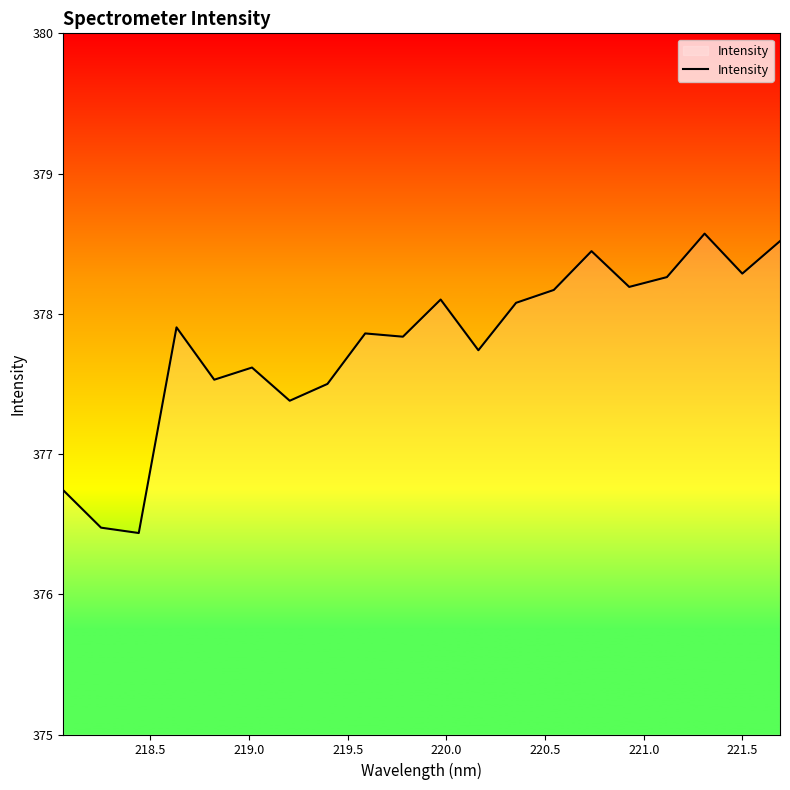

What is the smallest value displayed?

376.4